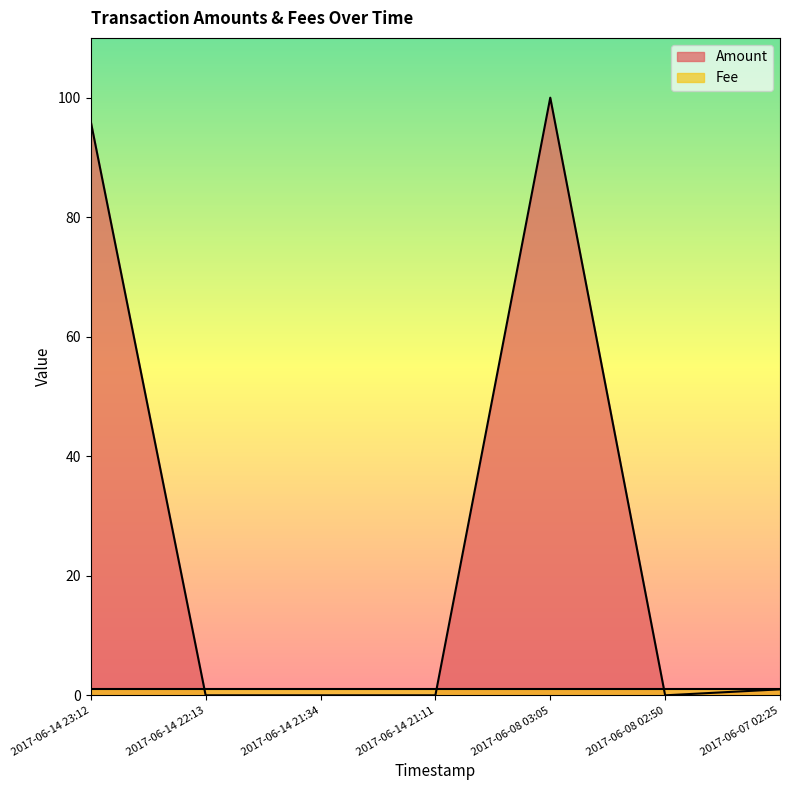

What is the label of the 2nd point from the right?

2017-06-08 02:50